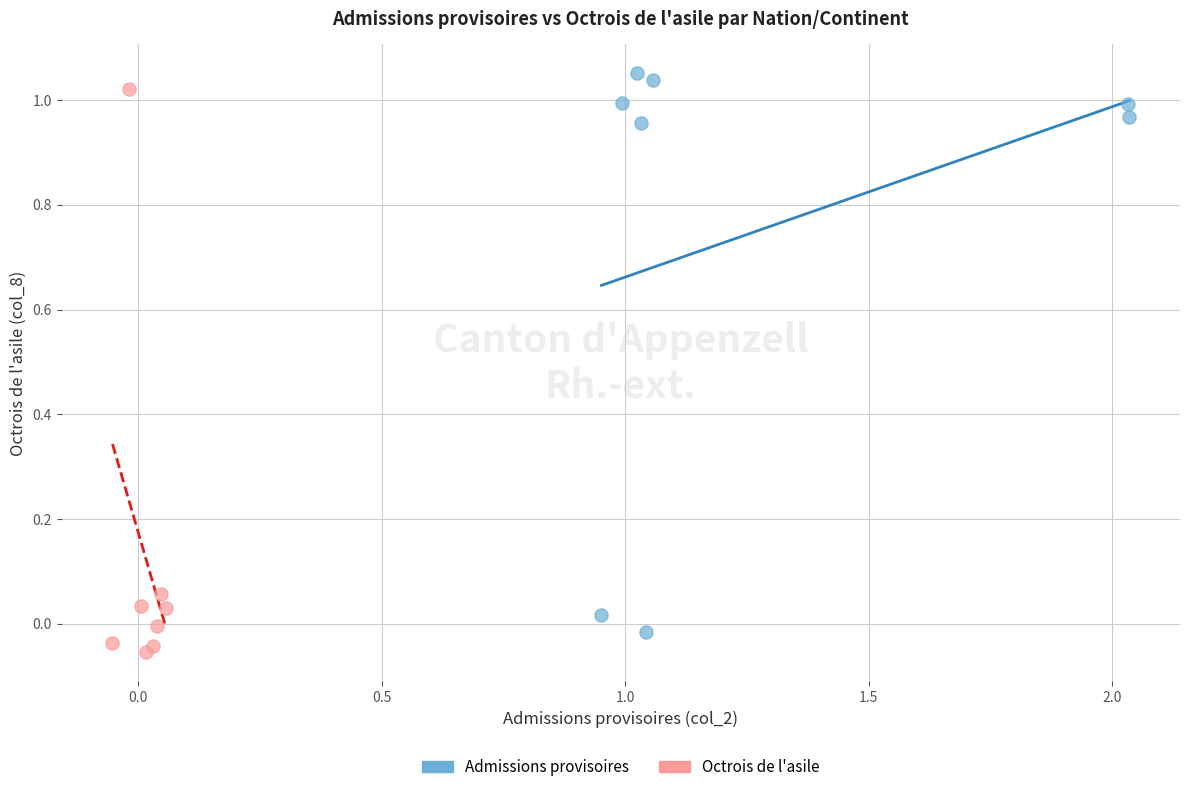

What are all the series names shown in the legend?

Admissions provisoires, Octrois de l'asile